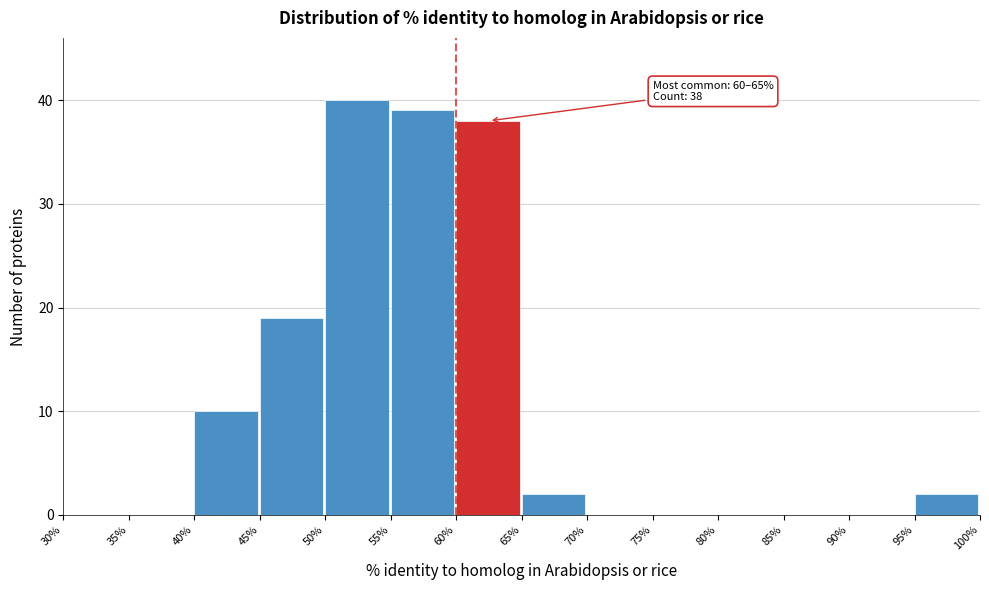

Over which range of the x-axis is the bar tallest?

50% to 55%